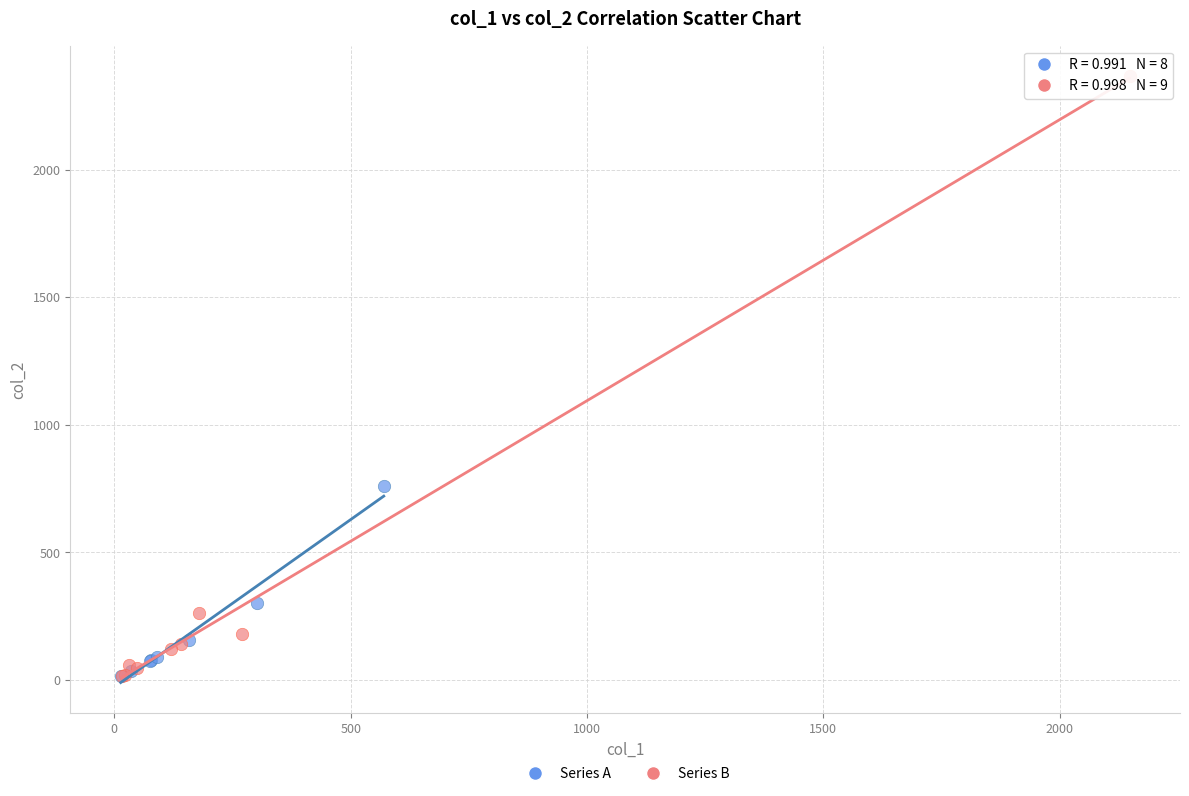

Which series has the widest spread of Y values?

Series B